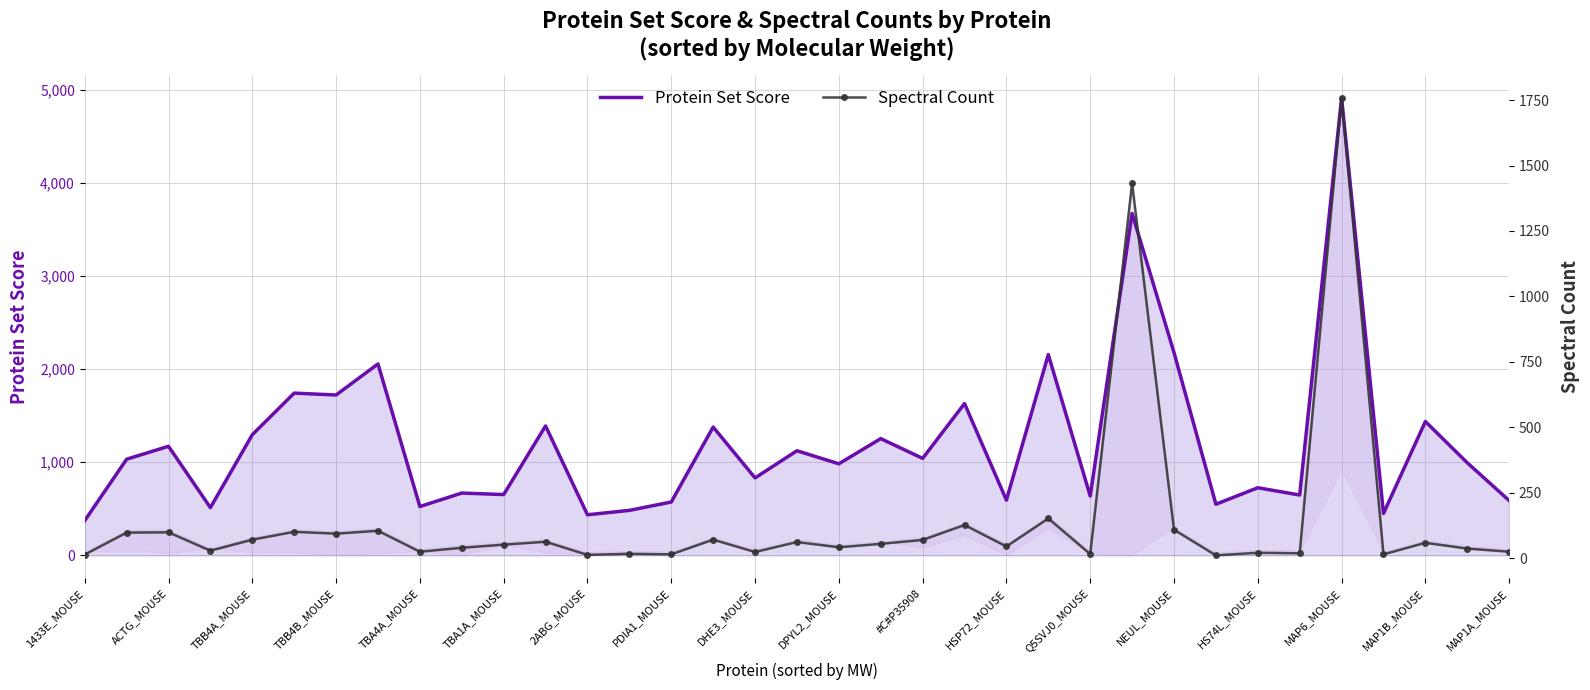

How many values in the Protein Set Score series are below 994?

17